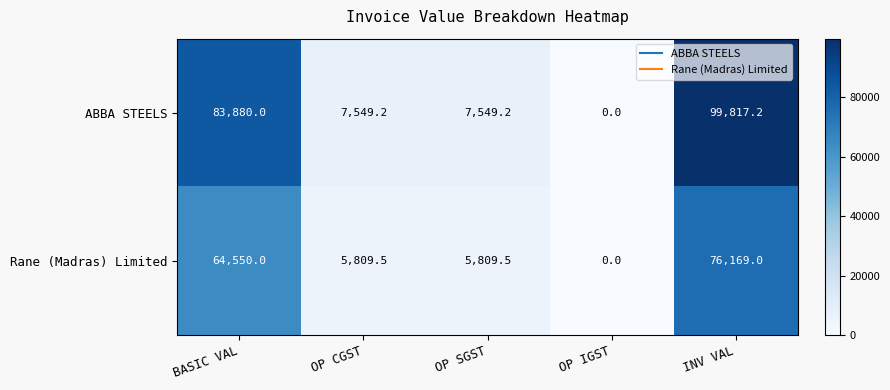

What is the total value across all series at OP SGST?

13358.7